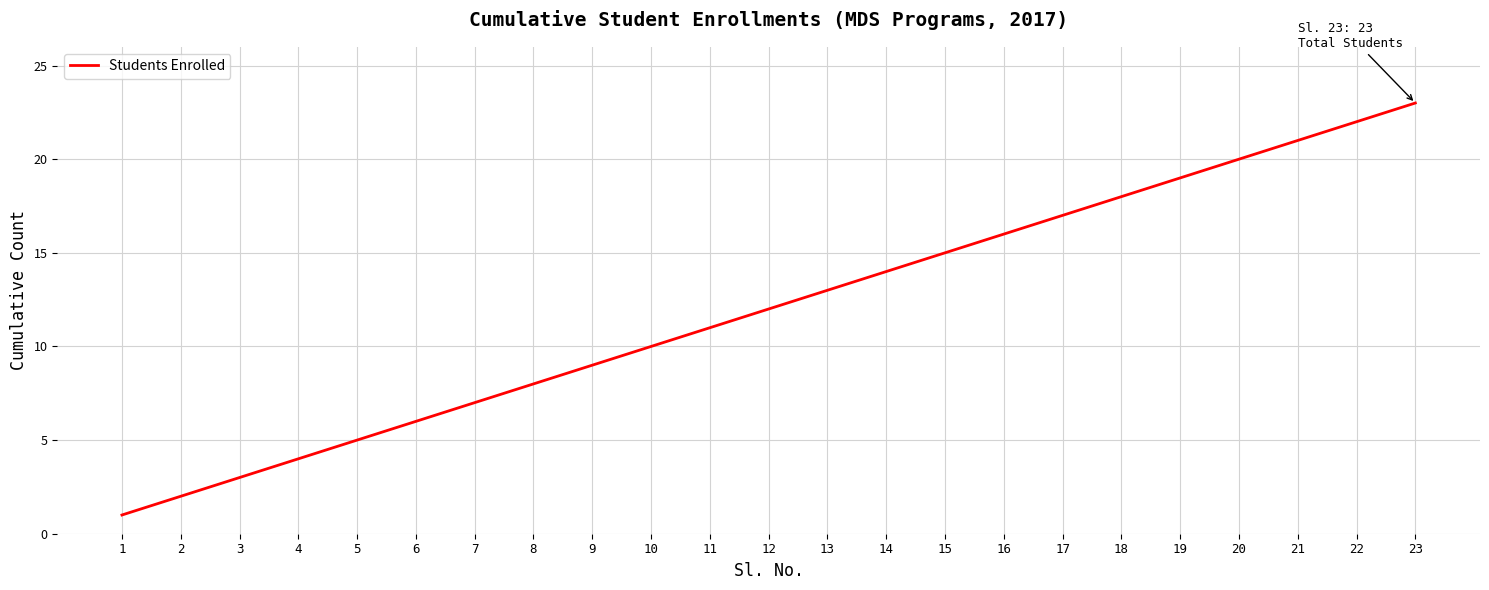

What is the change in value from 19 to 22?

+3